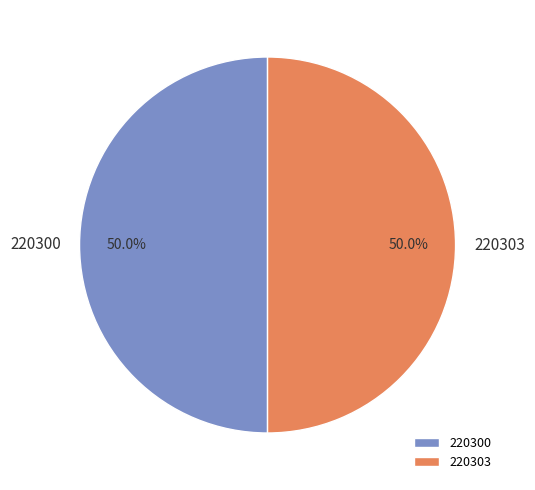

Combined, what portion of the pie is 220303 and 220300?

100.0%